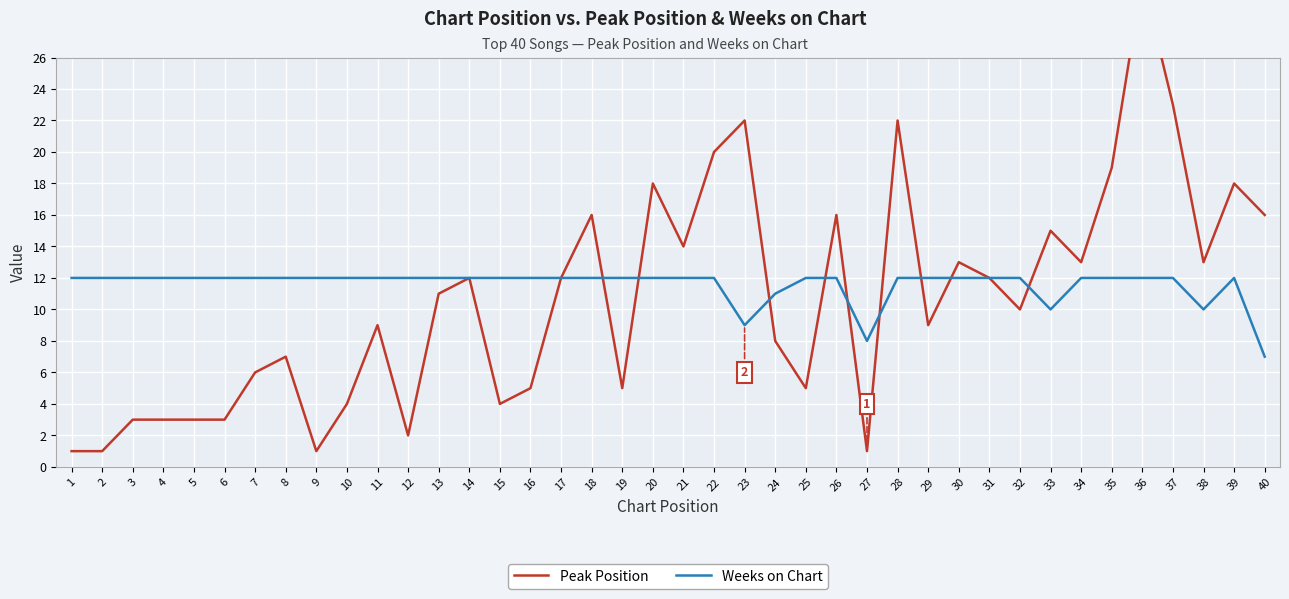

True or false: Peak Position has more than 0 interior local peaks.

True